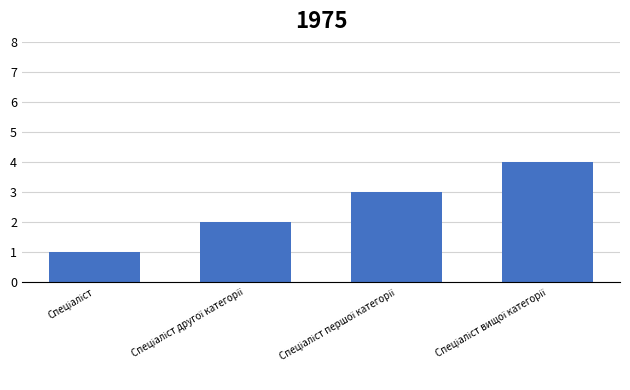

What is the maximum value shown in the chart?

4